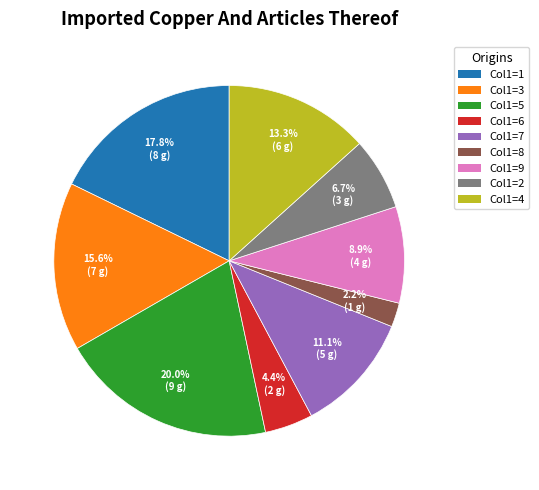

Does any single category account for the majority?

No